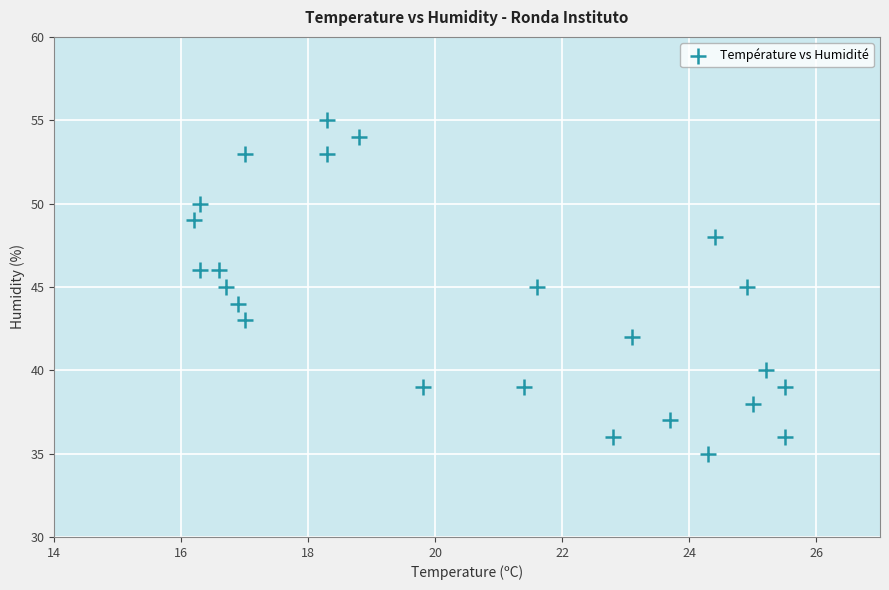

What is the range of Y values (max minus min)?

20